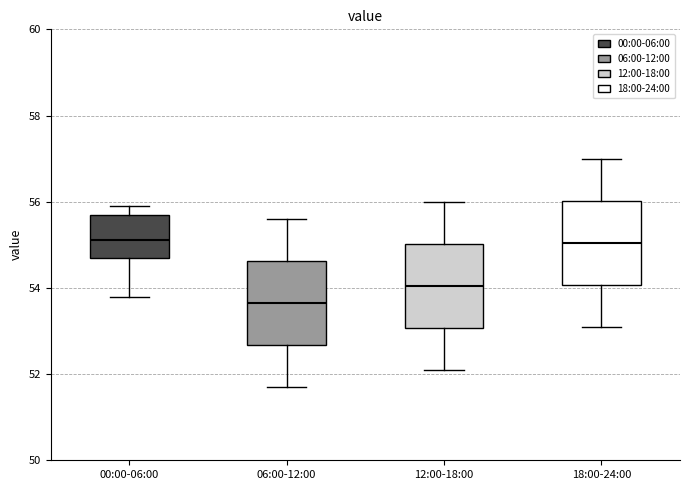

Reading left to right, transcribe this box plot: for each box, give where its median line is, the range the box spans, and where its two whiskers end, as read against the y-axis. The values are not printed on the chart, so give them approximately, as read against the axis.

00:00-06:00: median 55.2, box 54.8 to 55.8, whiskers 53.8 to 56.0
06:00-12:00: median 53.6, box 52.6 to 54.6, whiskers 51.8 to 55.6
12:00-18:00: median 54.0, box 53.0 to 55.0, whiskers 52.2 to 56.0
18:00-24:00: median 55.0, box 54.0 to 56.0, whiskers 53.2 to 57.0